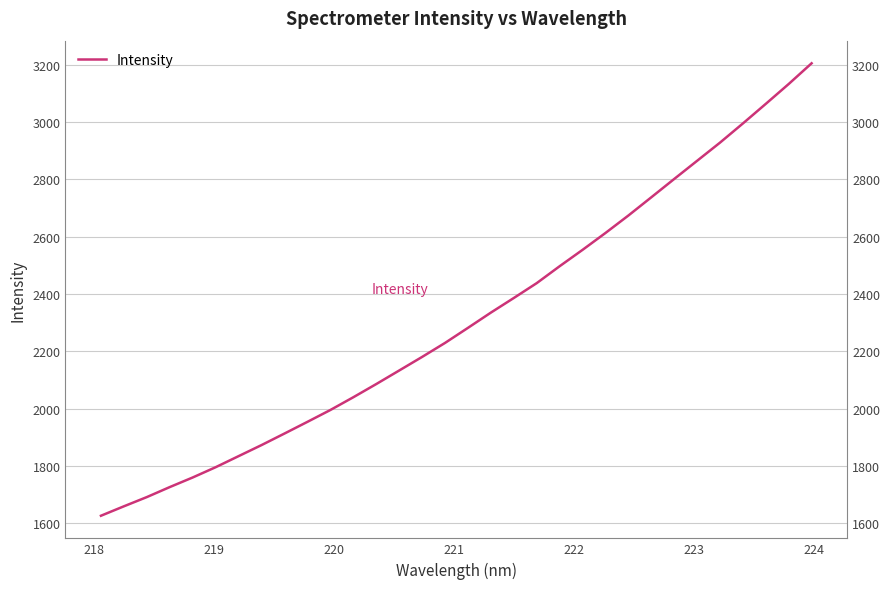

What is the sum of all values?

74017.3